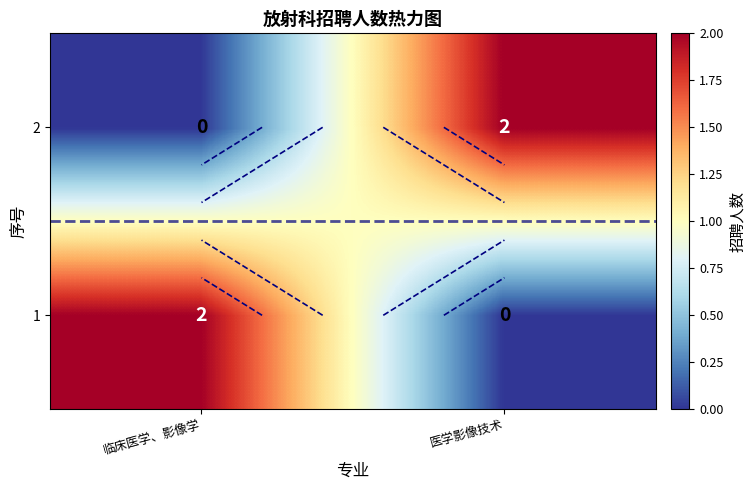

How many positive values does the 1 series have?

1